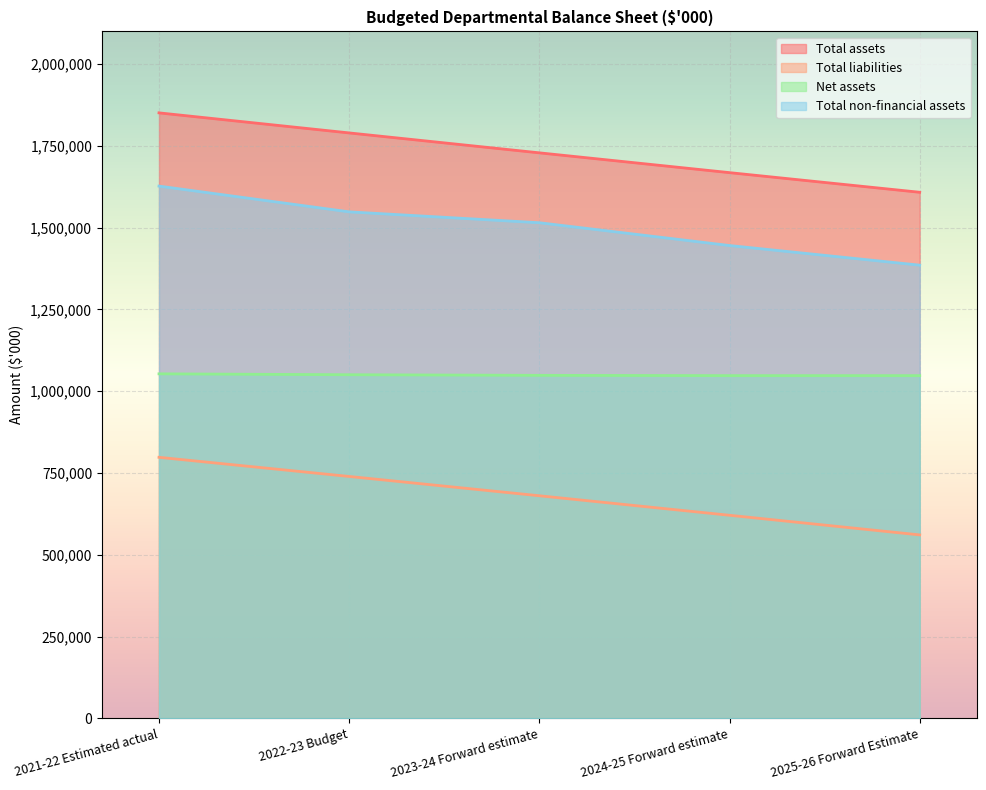

What is the label of the 1st point from the right?

2025-26 Forward Estimate